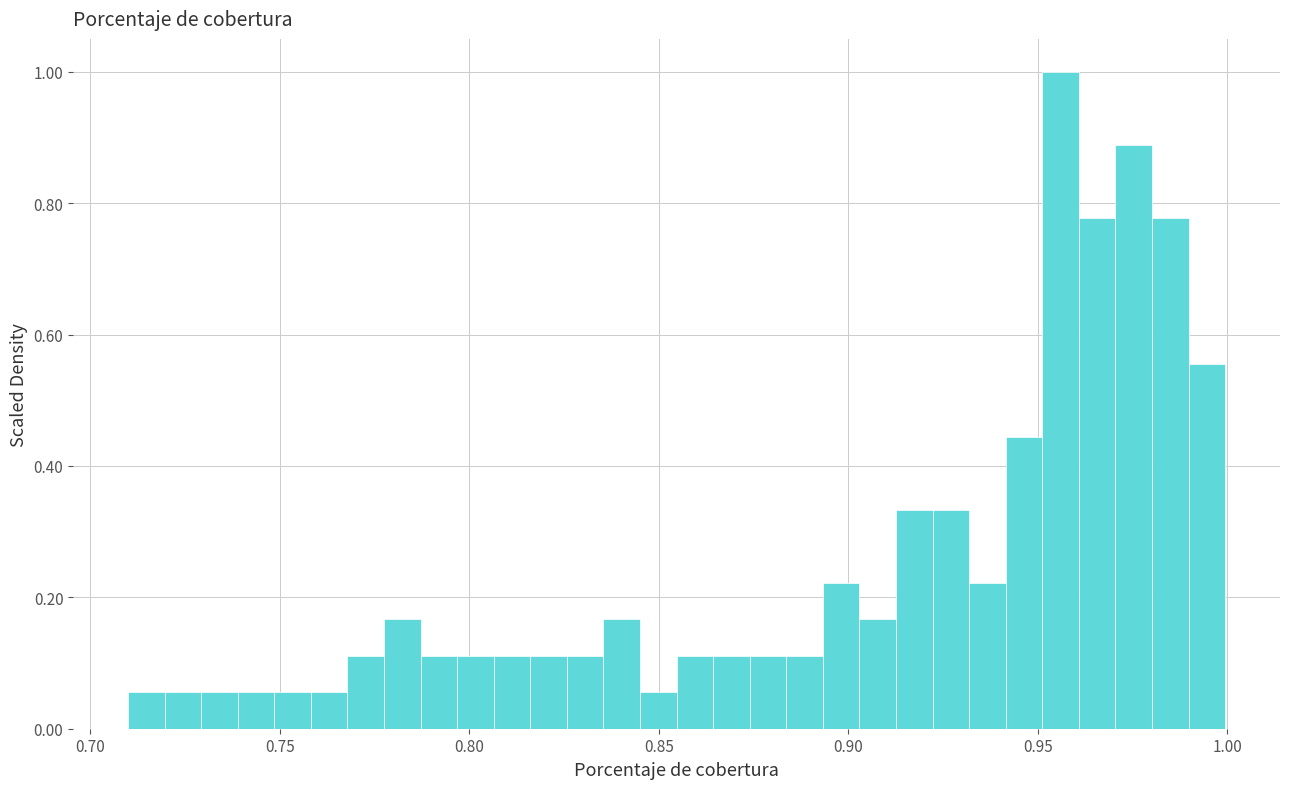

Read against the x-axis, roughly where is the centre of the tallest bar?

0.955